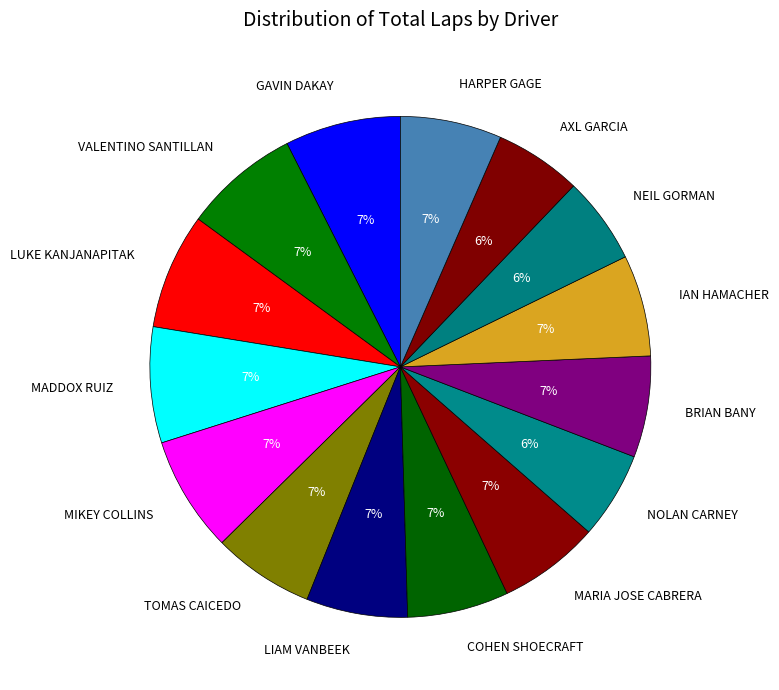

Do AXL GARCIA and LUKE KANJANAPITAK together represent more than half of the pie?

No